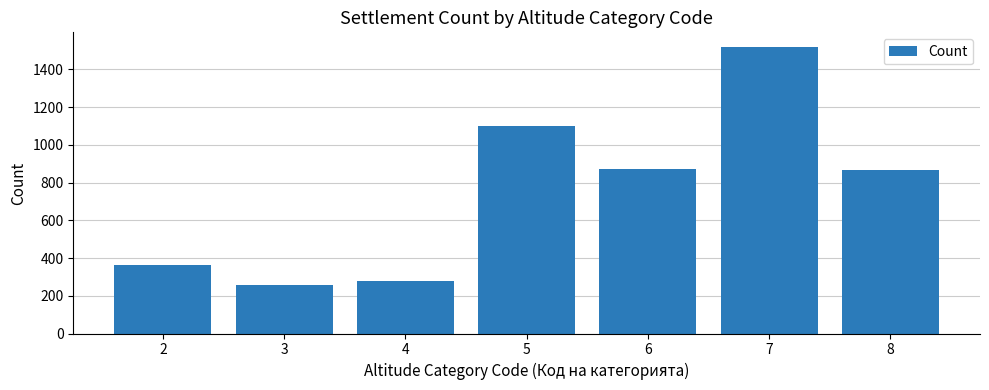

How many distinct data groups are displayed?

1